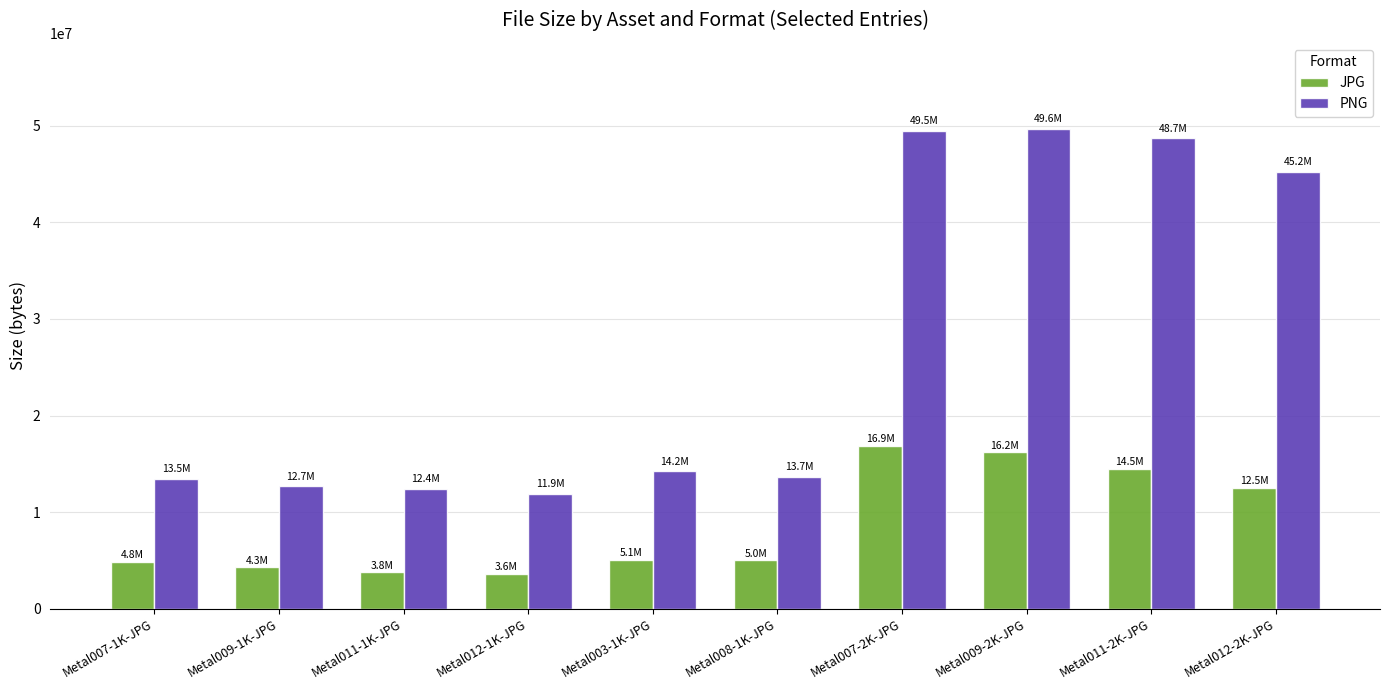

Which series has the largest total across all categories?

PNG